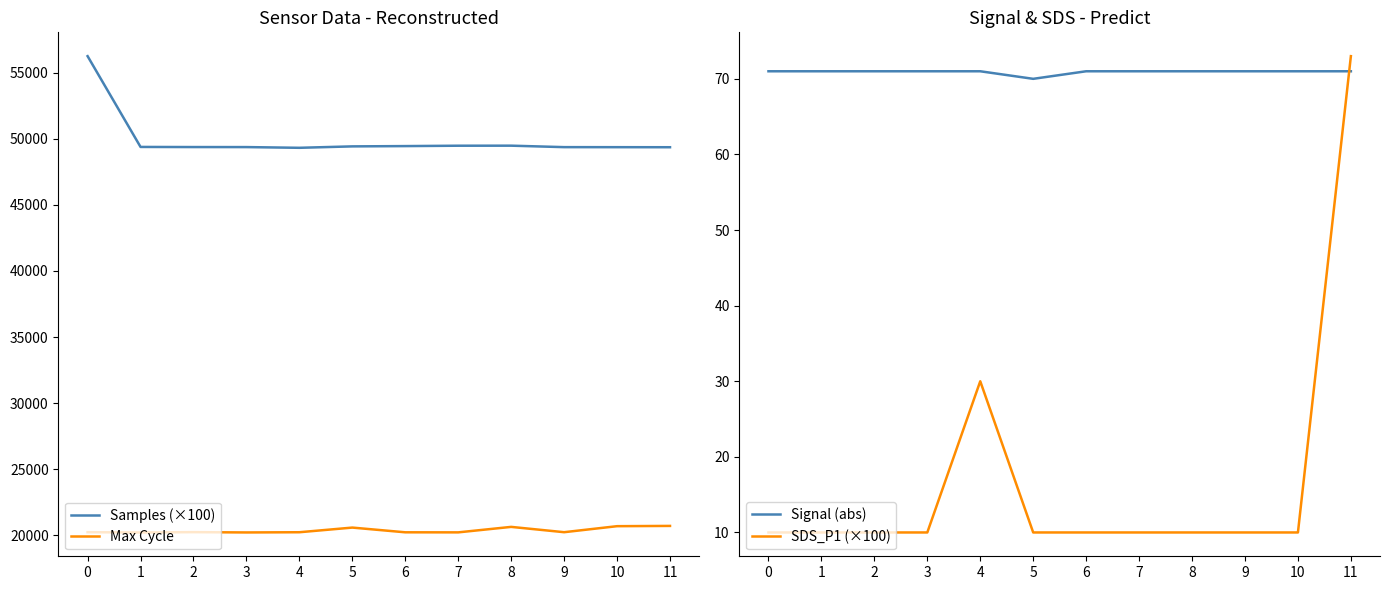

True or false: Samples (×100) and SDS_P1 (×100) cross at least once.

False